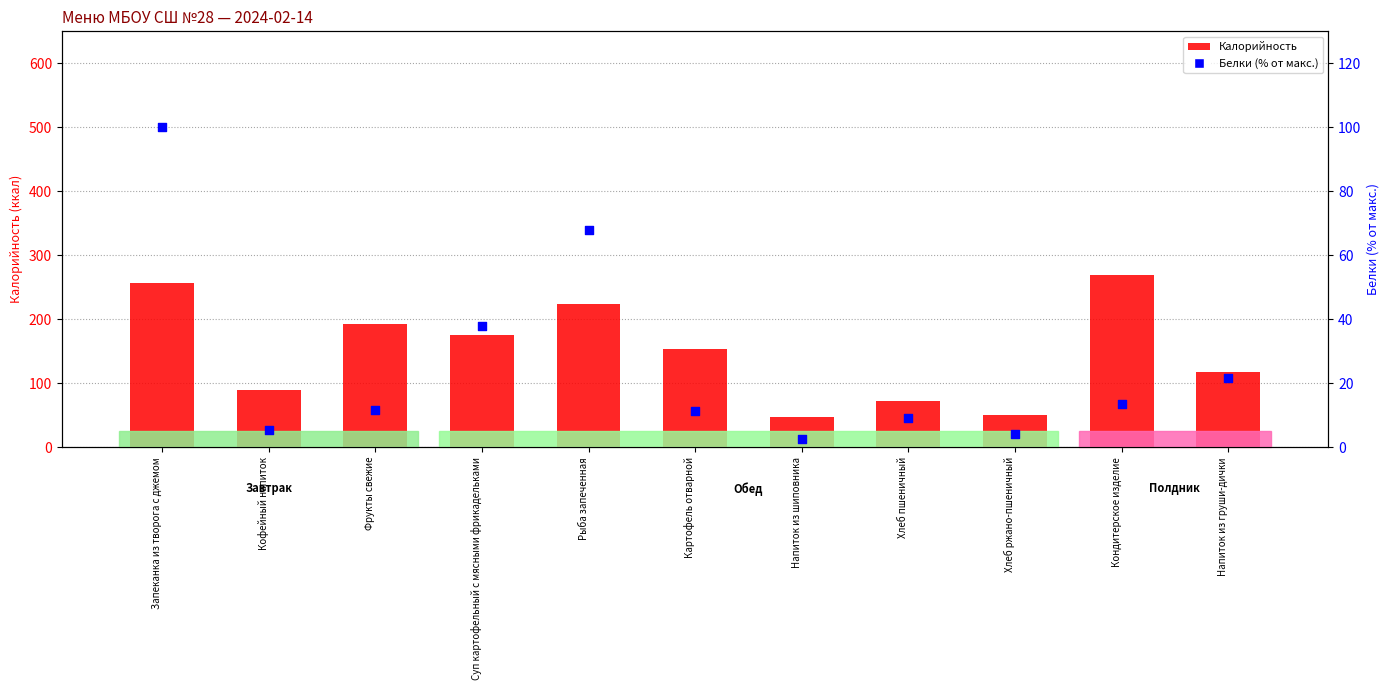

Which series has the widest spread of Y values?

Калорийность